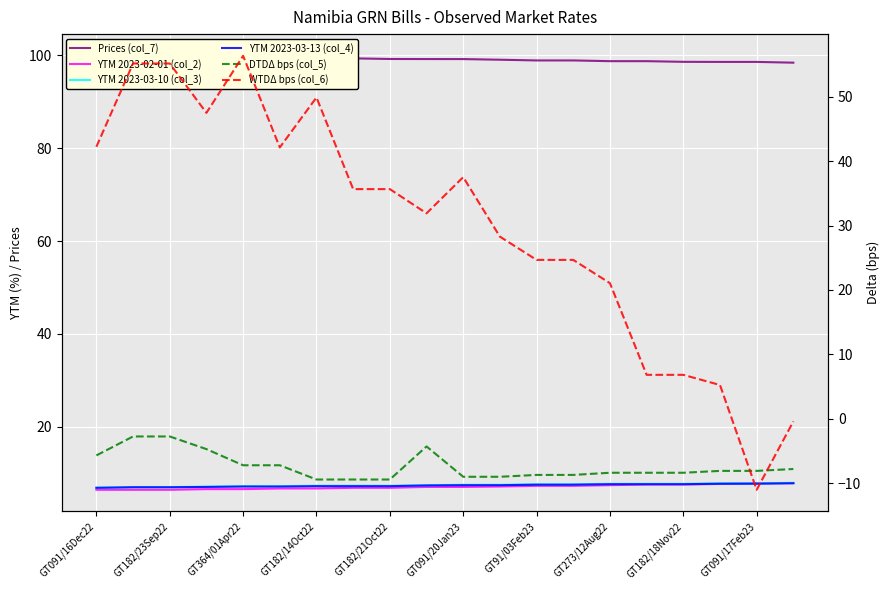

How many lines are shown in the chart?

6